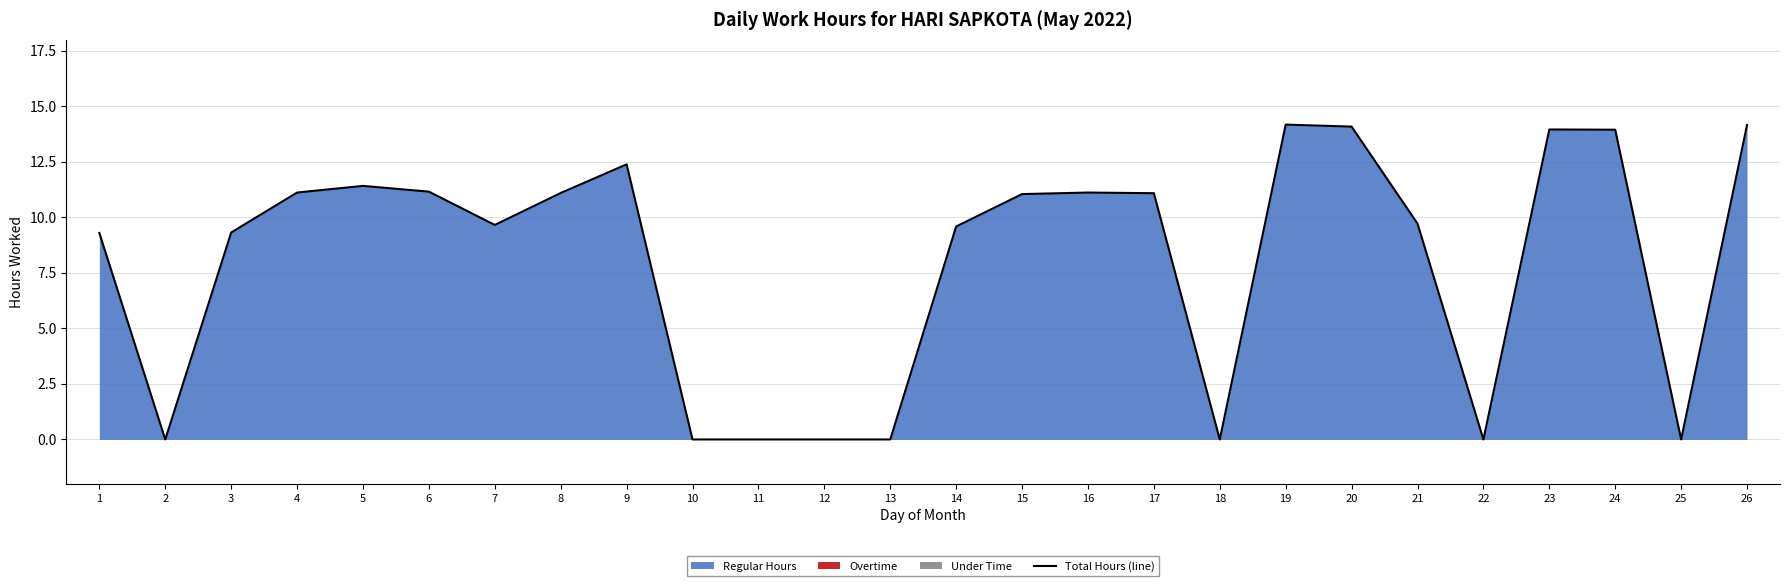

At which label is the value closest to 7?

1